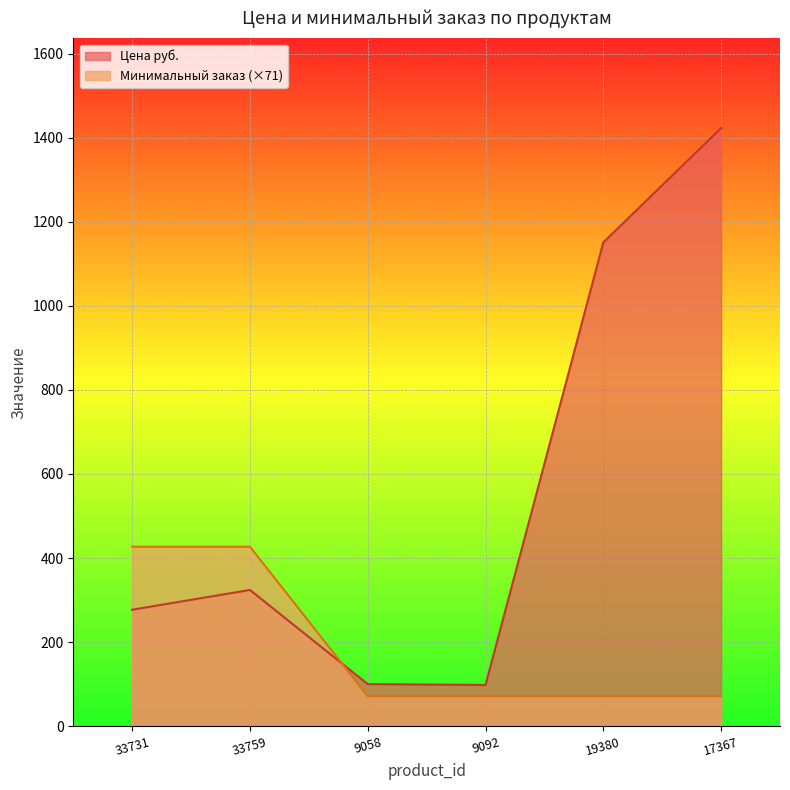

What is the total value across all series at 9092?

169.2